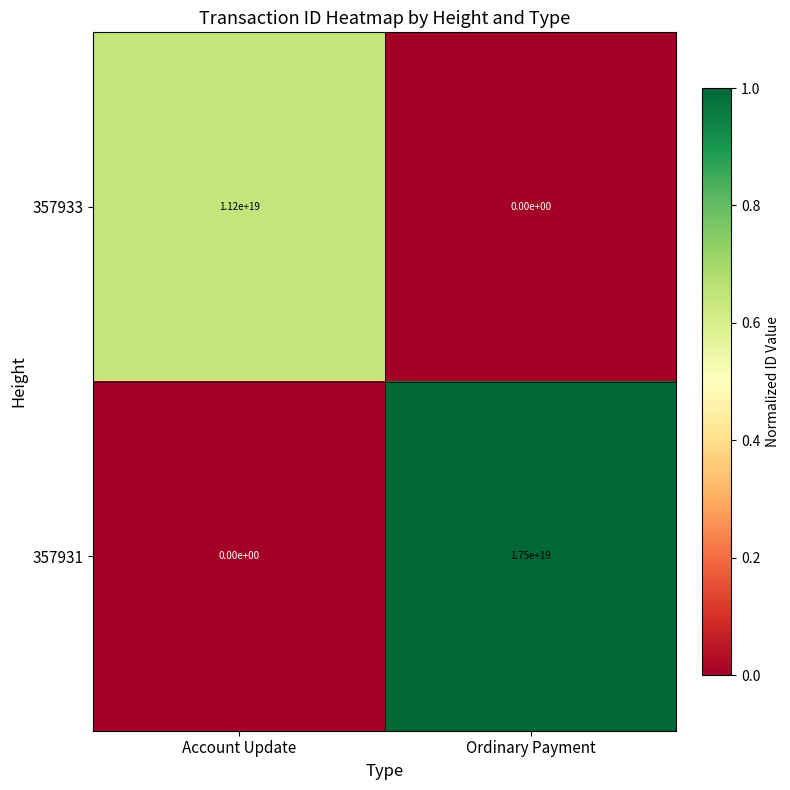

True or false: 357931 has a value of 8167042256666772480 at Account Update.

False